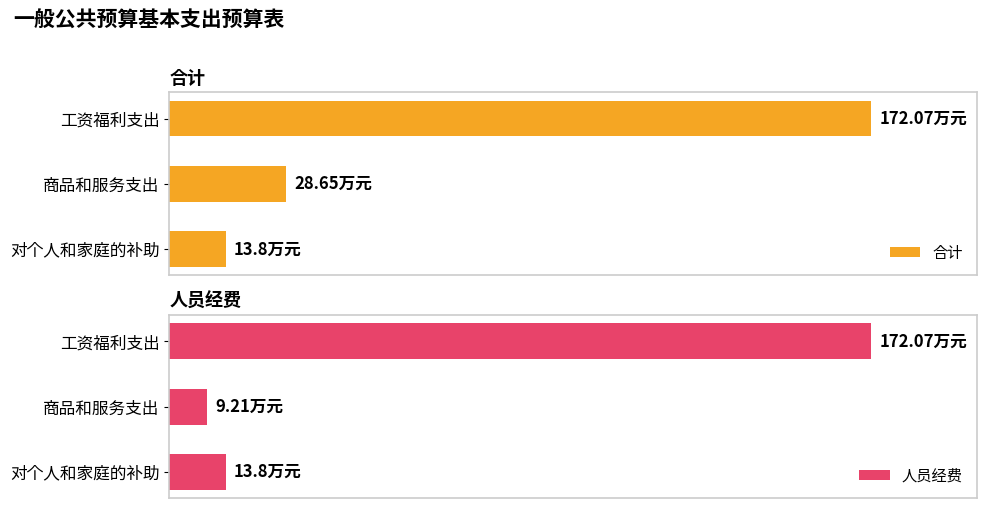

At how many categories does at least one series exceed 94?

1